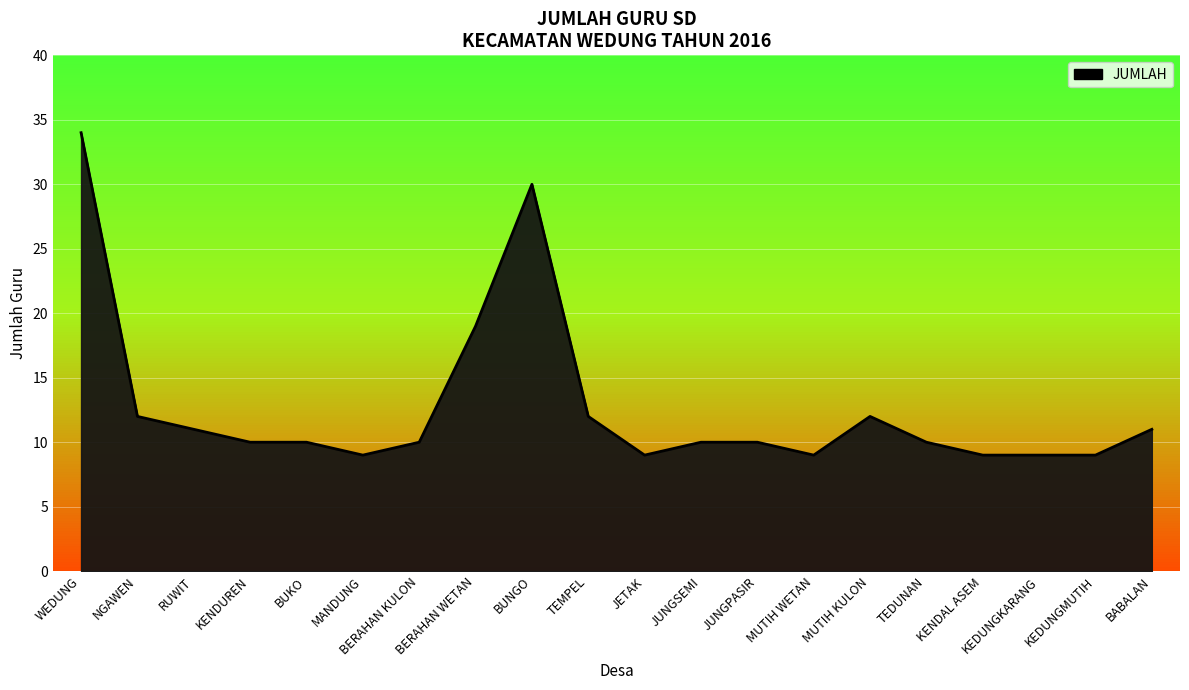

Reading left to right, list all the values displayed in this chart.

34	12	11	10	10	9	10	19	30	12	9	10	10	9	12	10	9	9	9	11